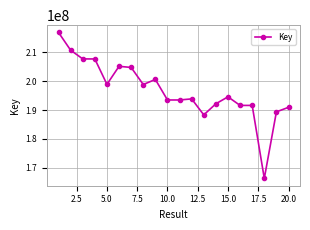

What is the greatest value displayed?

216944371